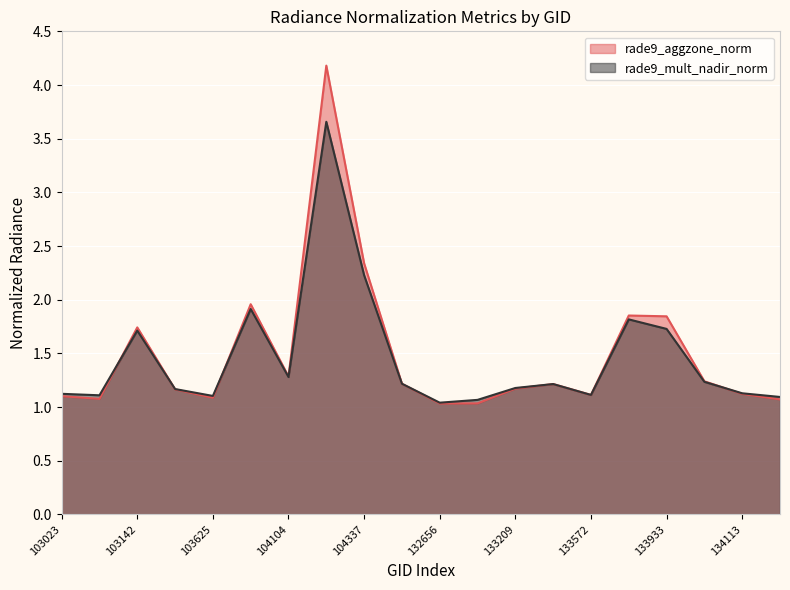

How many times do rade9_aggzone_norm and rade9_mult_nadir_norm cross each other?

5